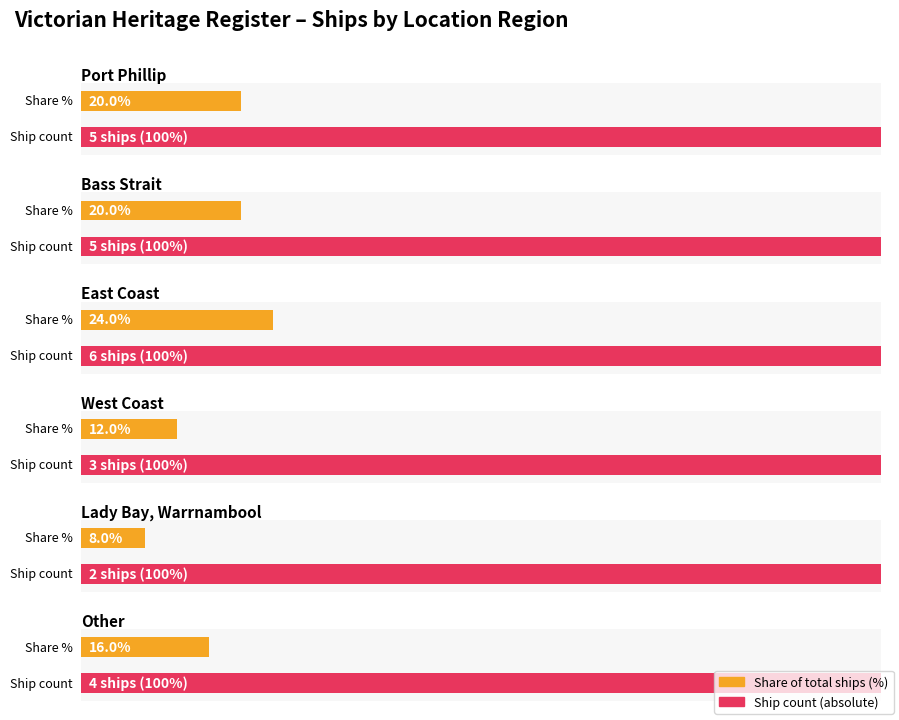

The value at Port Phillip is 1. True or false?

False